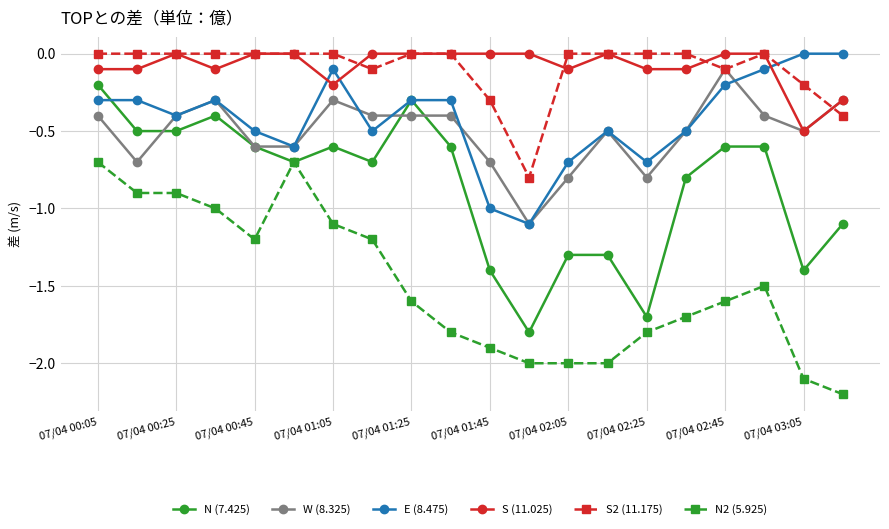

True or false: N (7.425) and S2 (11.175) intersect in this chart.

False